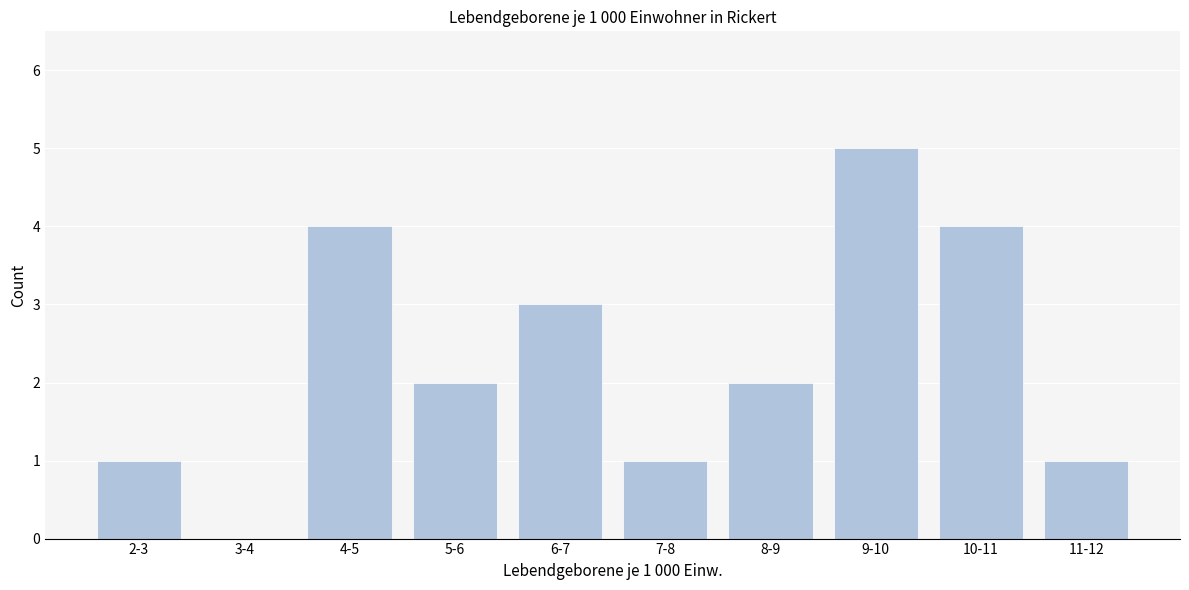

Reading left to right, list all the values displayed in this chart.

2-3=1	3-4=0	4-5=4	5-6=2	6-7=3	7-8=1	8-9=2	9-10=5	10-11=4	11-12=1